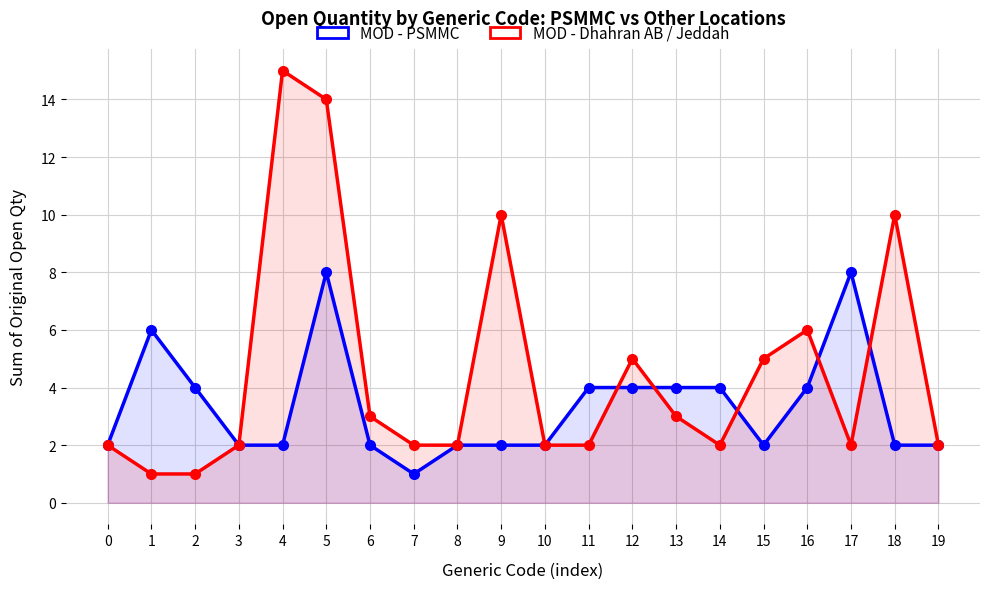

Between 0 and 17, which series saw the biggest shift?

MOD - PSMMC